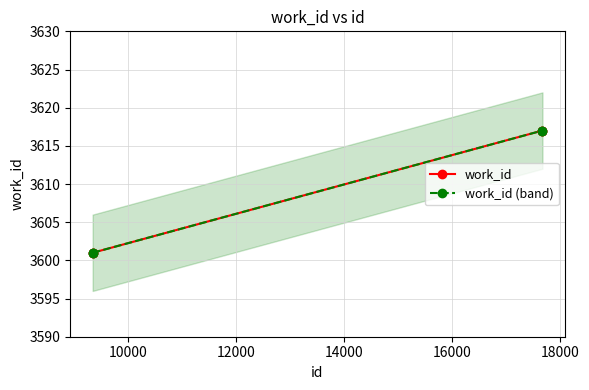

At how many categories does at least one series exceed 3601?

2